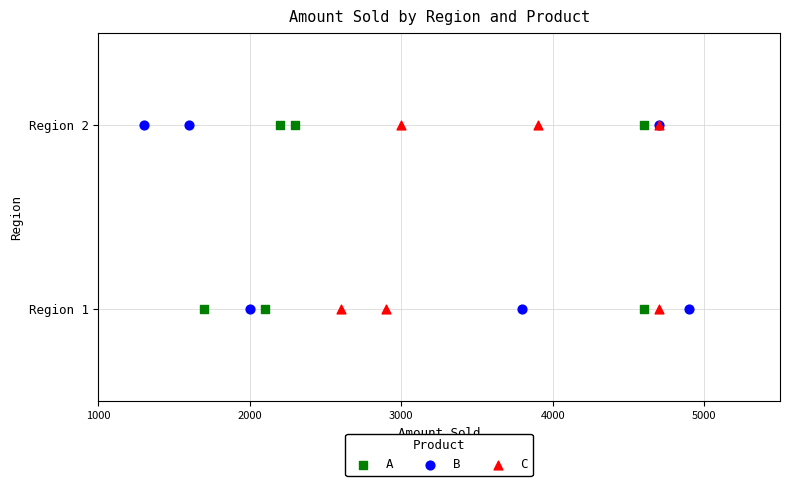

What are all the series names shown in the legend?

A, B, C